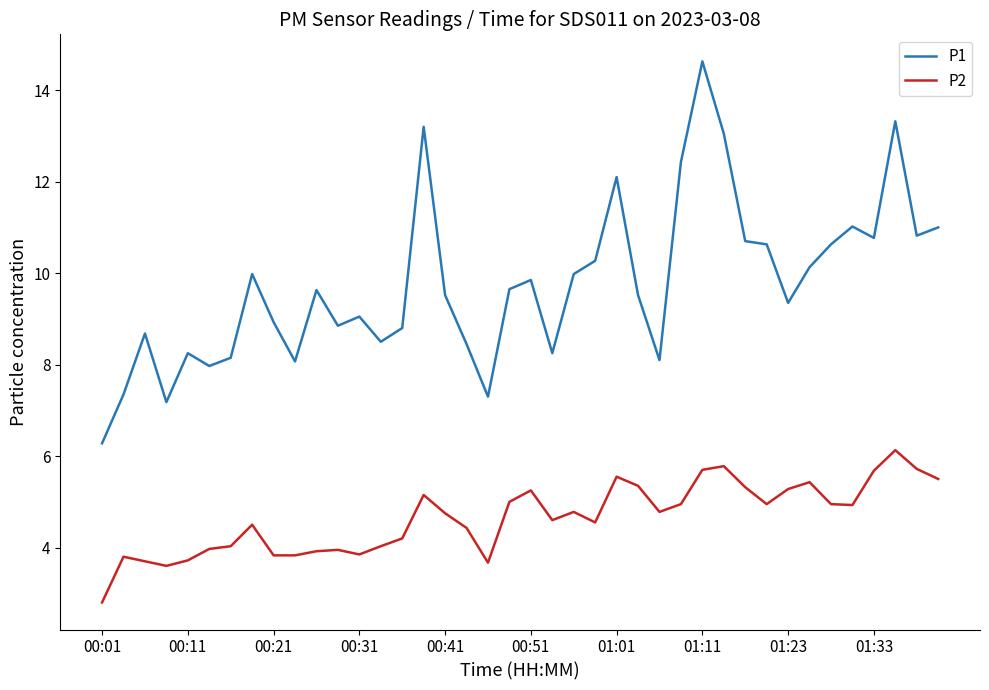

Which series has the largest range (max minus min)?

P1